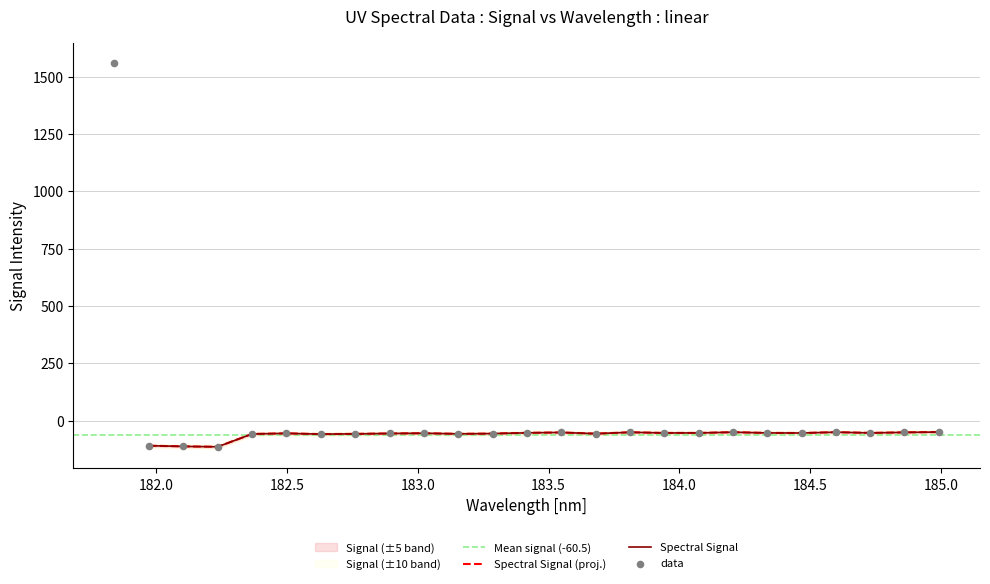

Between 181.9732053322 and 182.1045947288, which is larger?

181.9732053322